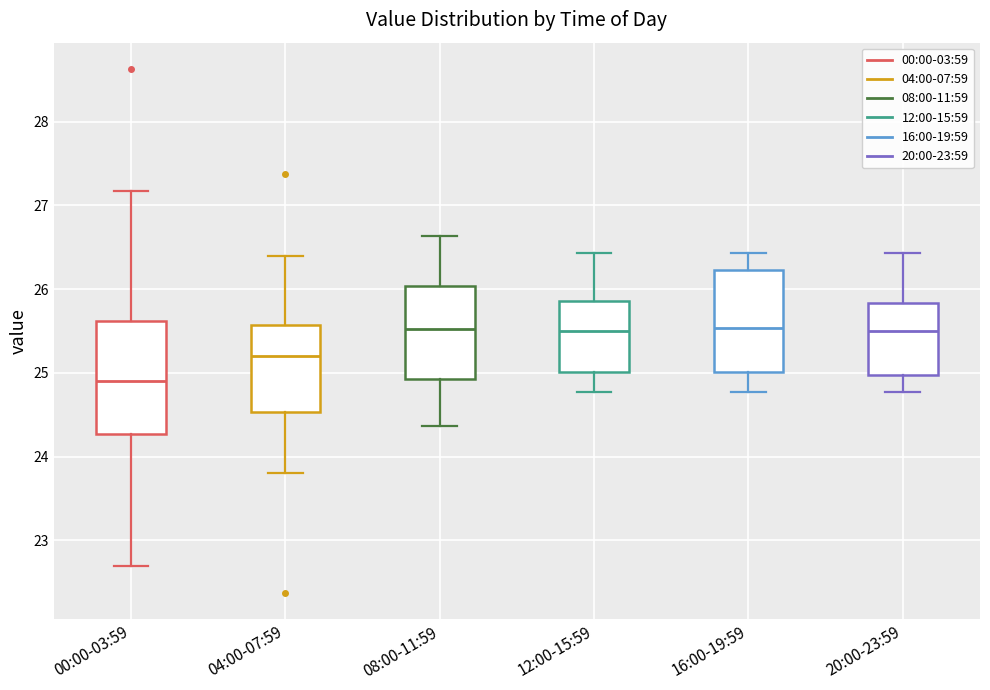

Where does the median line of the box for 04:00-07:59 sit on the y-axis? The values are not printed on the chart, so give them approximately, as read against the axis.

25.2